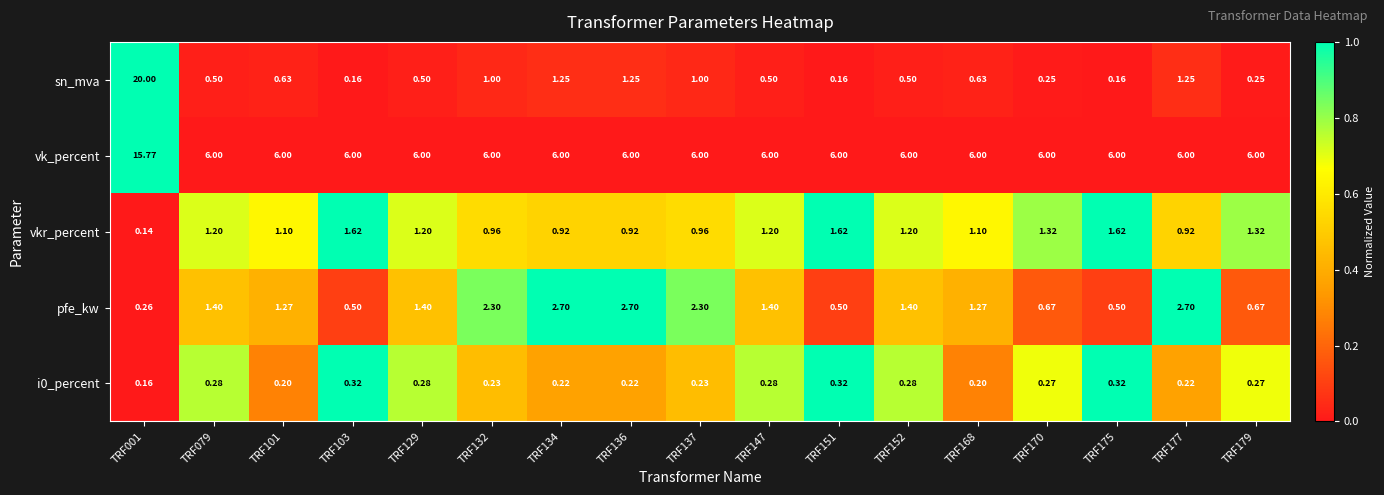

List the series in order of their peak value, highest first.

sn_mva, vk_percent, pfe_kw, vkr_percent, i0_percent